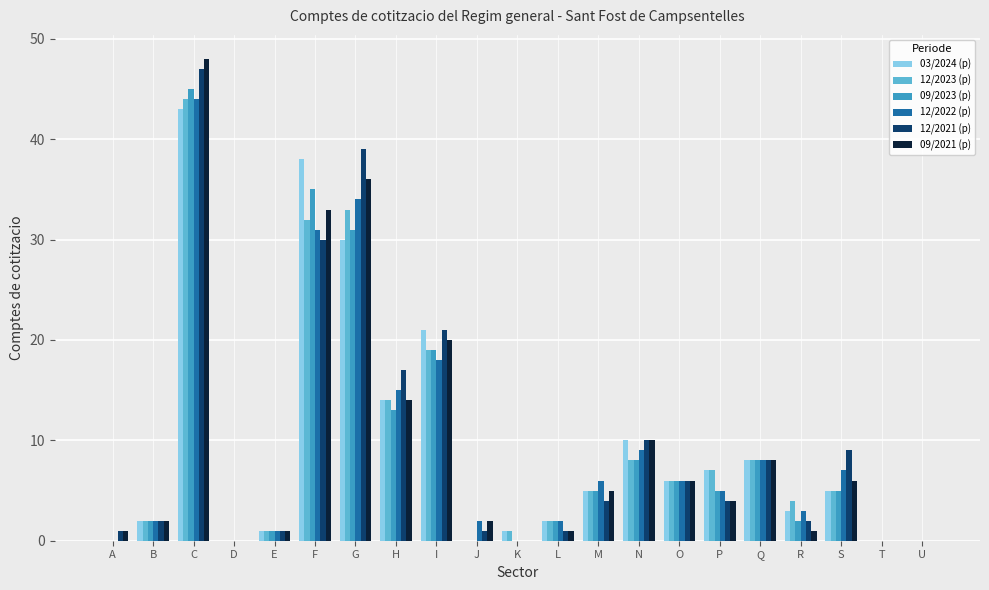

What is the greatest value displayed?

48